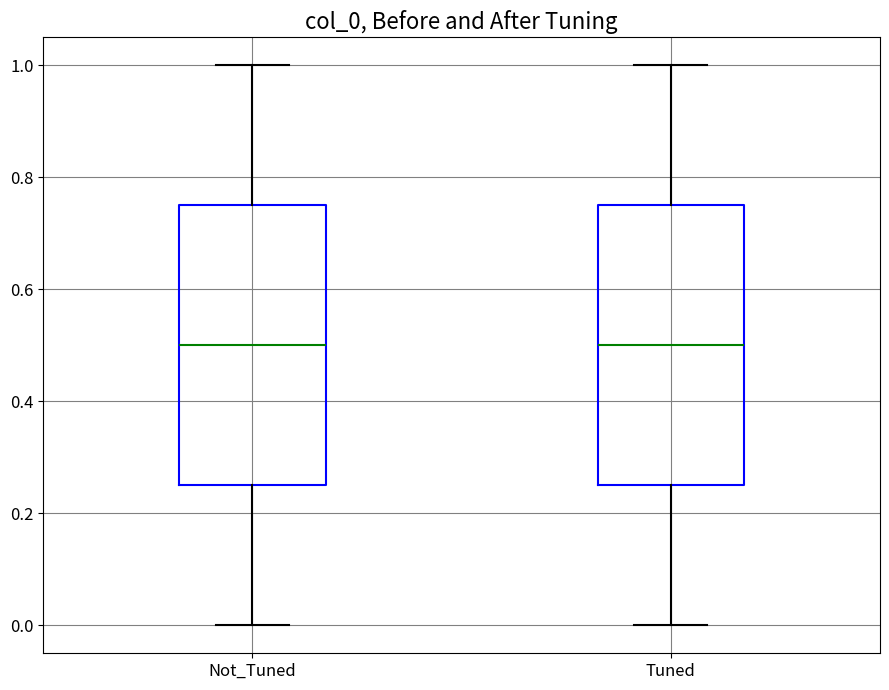

Reading left to right, transcribe this box plot: for each box, give where its median line is, the range the box spans, and where its two whiskers end, as read against the y-axis. The values are not printed on the chart, so give them approximately, as read against the axis.

Not_Tuned: median 0.50, box 0.24 to 0.74, whiskers 0.00 to 1.00
Tuned: median 0.50, box 0.26 to 0.74, whiskers 0.00 to 1.00